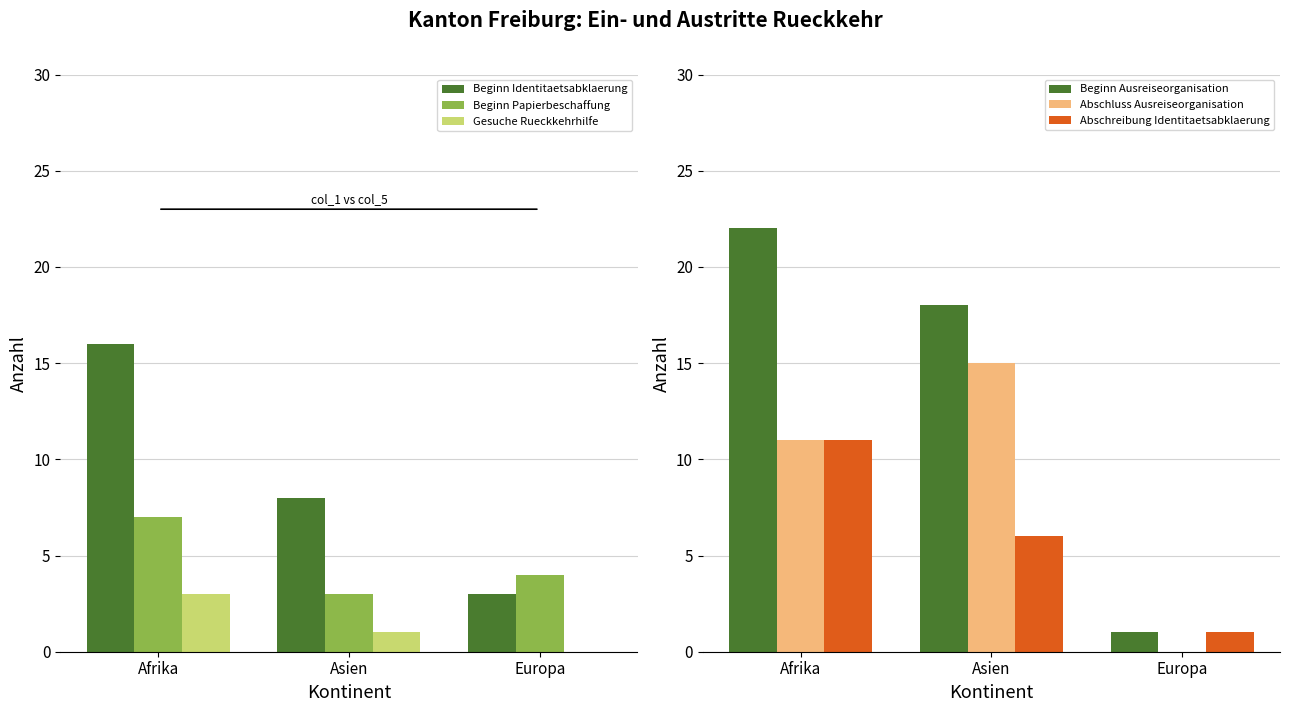

How many series are shown in this chart?

6